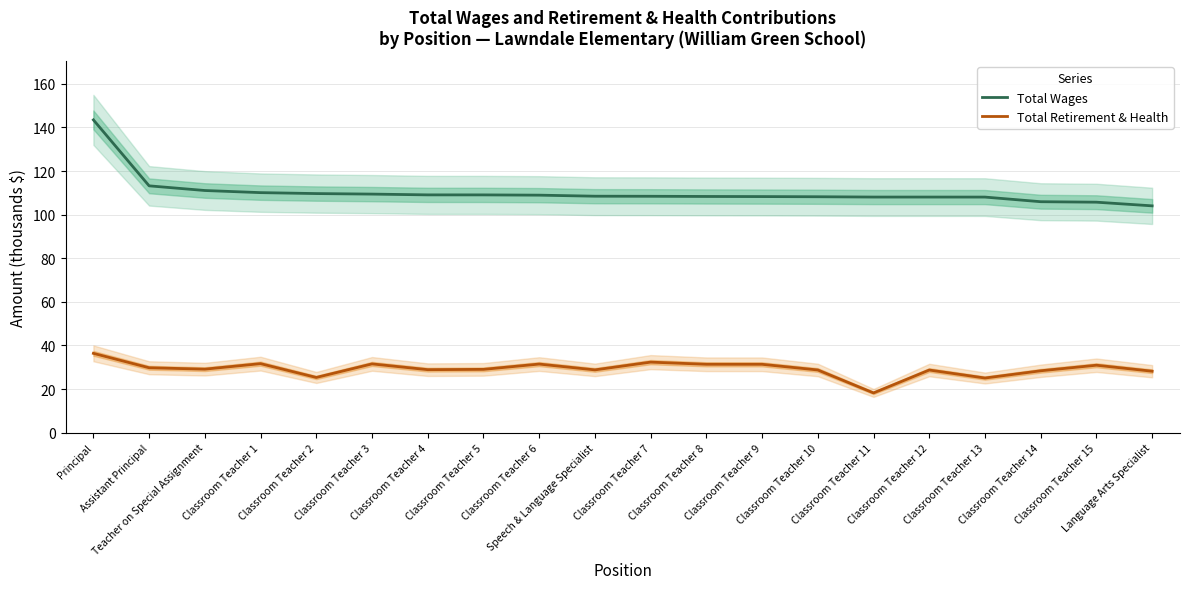

Is it true that Total Wages equals 105.7 at Classroom Teacher 15?

True